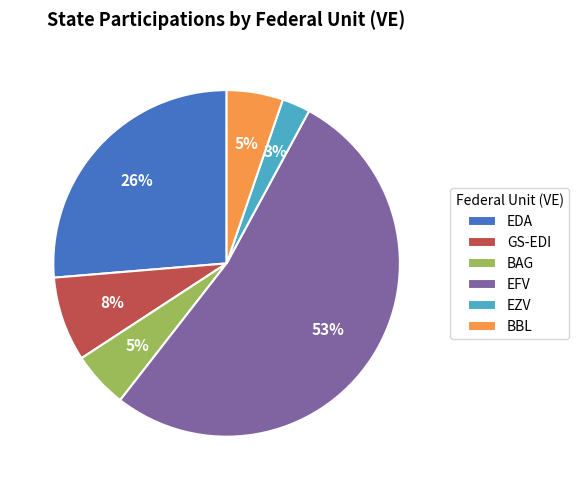

What percentage is the BAG slice, to the nearest percent?

5%